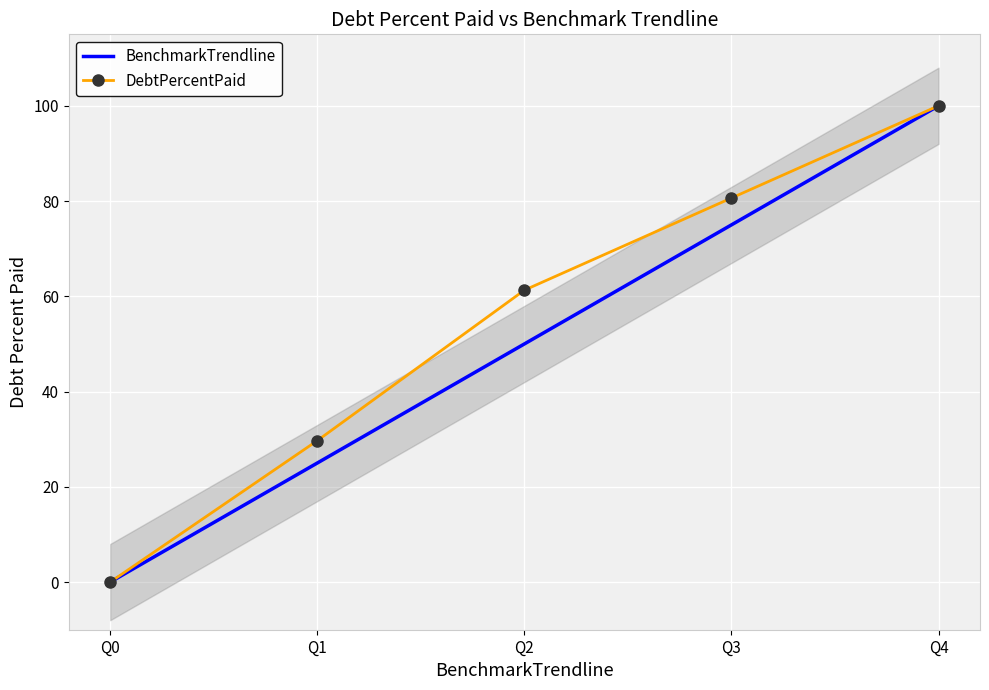

True or false: BenchmarkTrendline and DebtPercentPaid cross at least once.

False